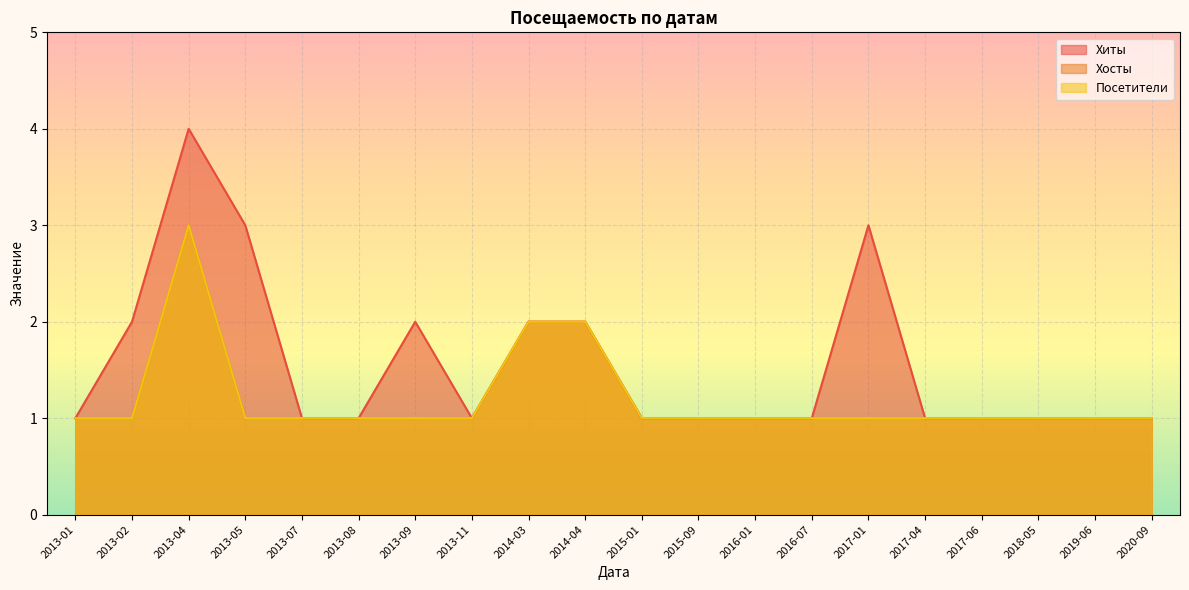

At which category does Хосты reach its first local peak?

2013-04